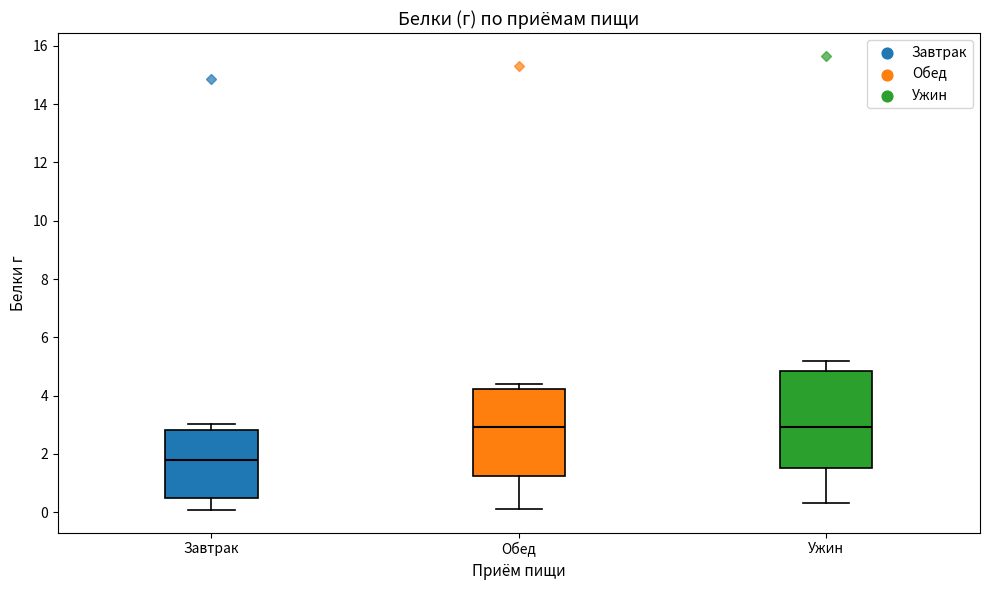

Comparing the boxes themselves (not the whiskers), which one is the tallest?

Ужин